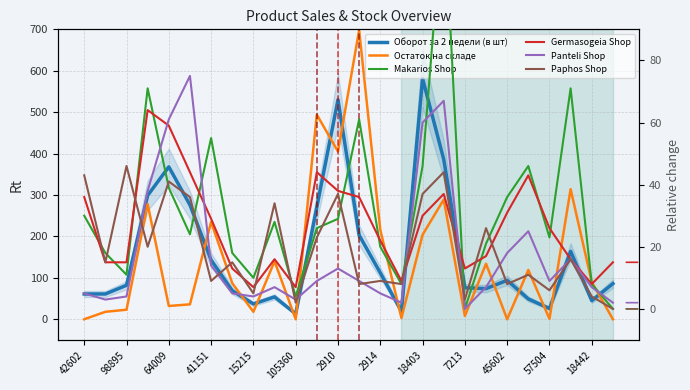

Reading right to left, extract all data points from this chart.

Оборот за 2 недели (в шт): 86	45	164	26	49	94	74	76	386	581	19	112	203	530	271	13	54	37	69	143	276	368	299	82	61	61
Остаток на складе: 0	90	314	1	119	0	134	8	289	204	3	216	698	405	494	0	140	18	87	235	36	32	278	23	18	0
Makarios Shop: 0	8	71	23	46	36	21	0	132	46	8	20	61	29	26	4	28	10	18	55	24	39	71	11	18	30
Germasogeia Shop: 15	8	16	26	43	31	17	13	37	30	9	22	36	38	44	7	16	7	13	29	44	59	64	15	15	36
Panteli Shop: 2	7	16	9	25	18	7	0	67	60	2	5	9	13	9	3	7	4	5	14	75	61	38	4	3	5
Paphos Shop: 0	4	16	6	11	8	26	3	44	37	8	9	8	37	23	2	34	5	15	9	36	41	20	46	15	43